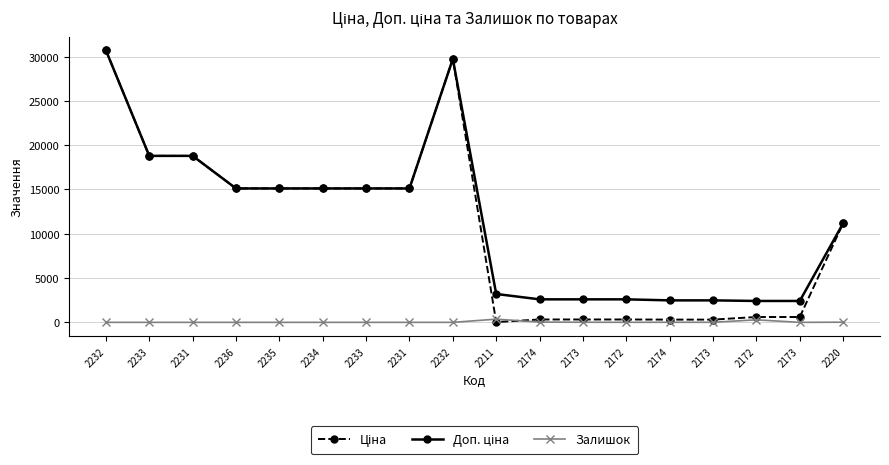

Does the chart have visible grid lines?

Yes